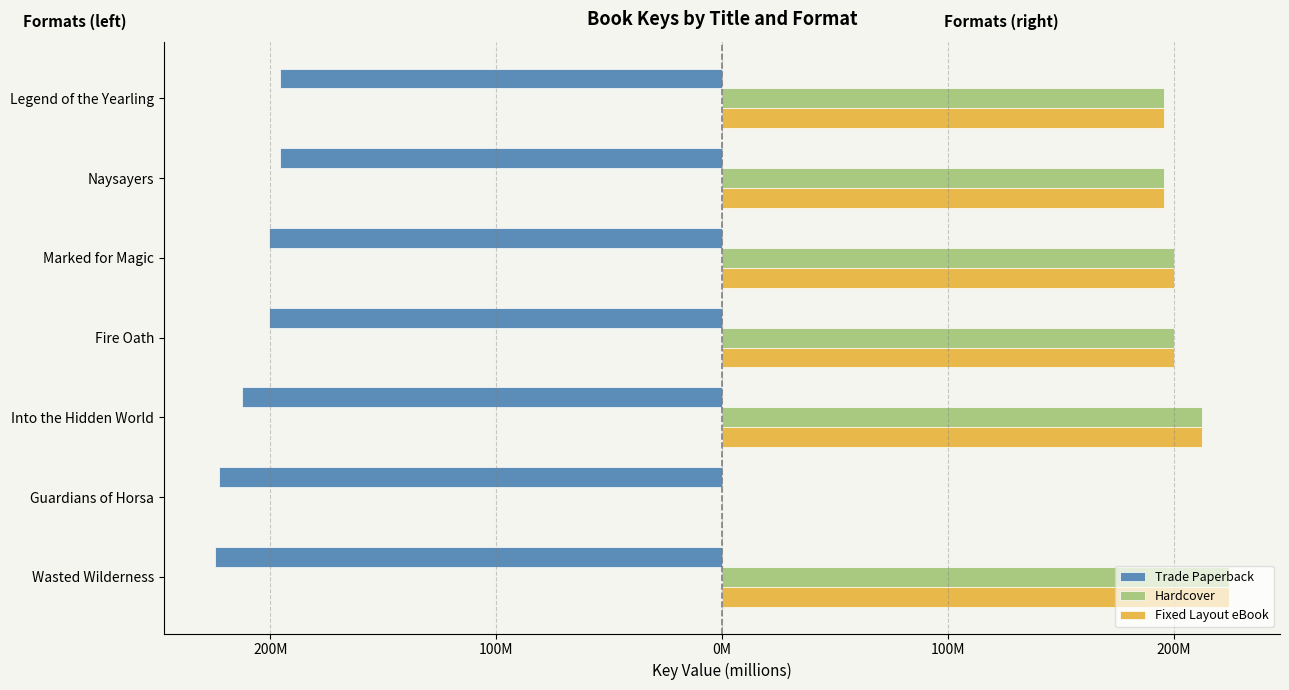

What is the maximum value for Fixed Layout eBook?

224.7